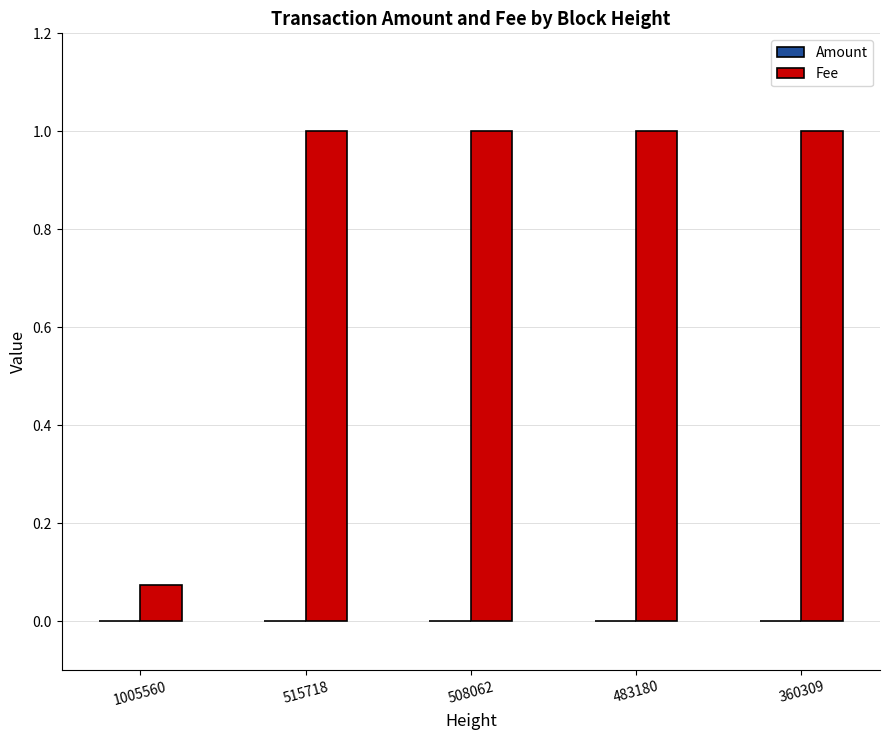

How many groups of bars are there?

5